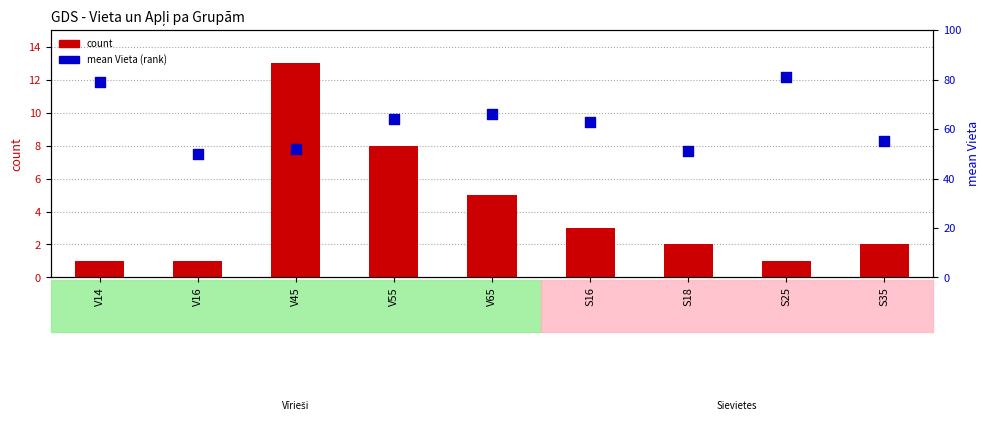

Which series has the largest total across all categories?

mean Vieta (rank)